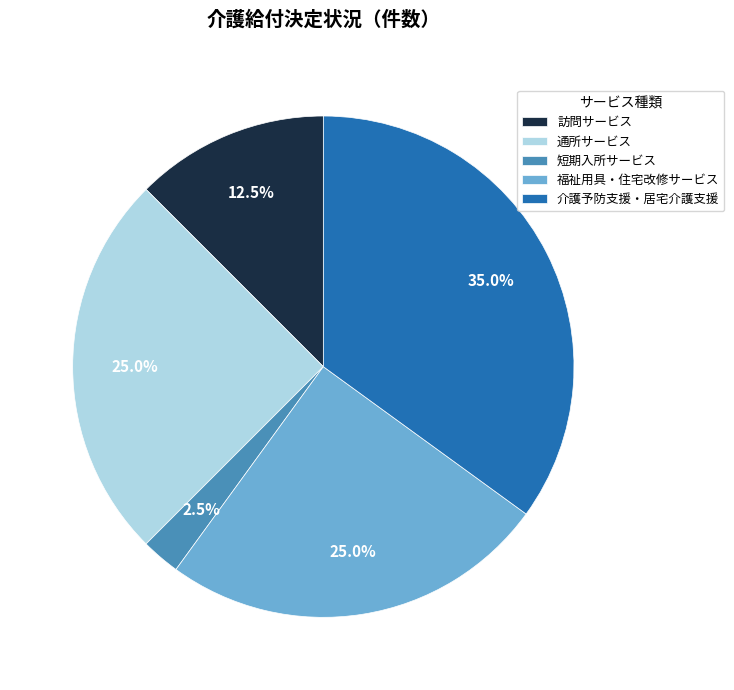

Is it true that 通所サービス is 12% of the pie?

False